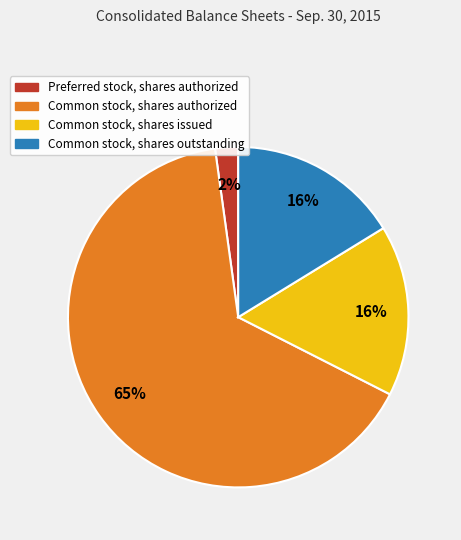

Between Common stock, shares authorized and Preferred stock, shares authorized, which is larger?

Common stock, shares authorized